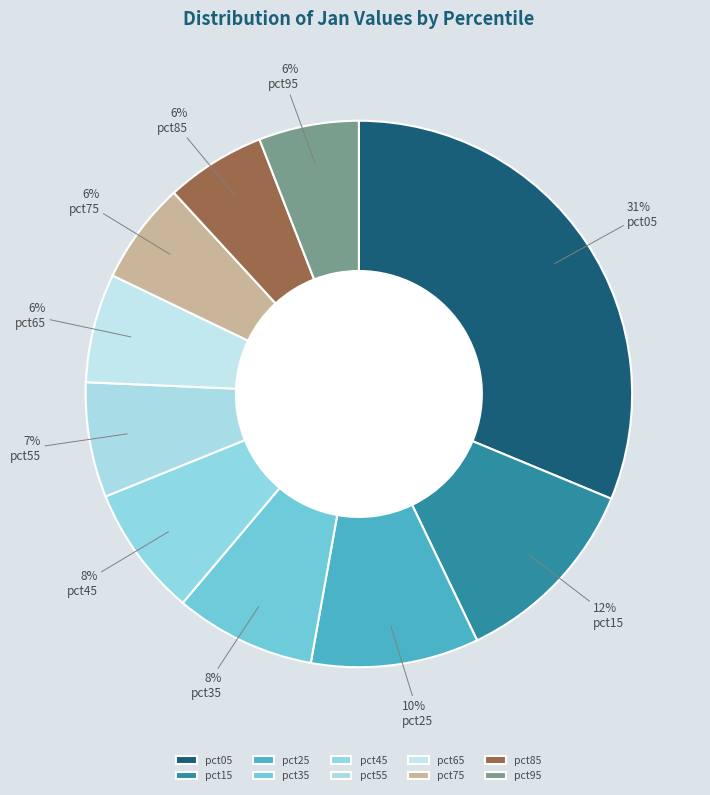

Is pct55 the majority of the pie?

No